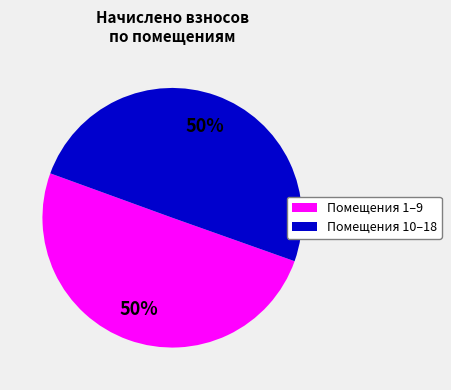

How many segments does this pie chart have?

2